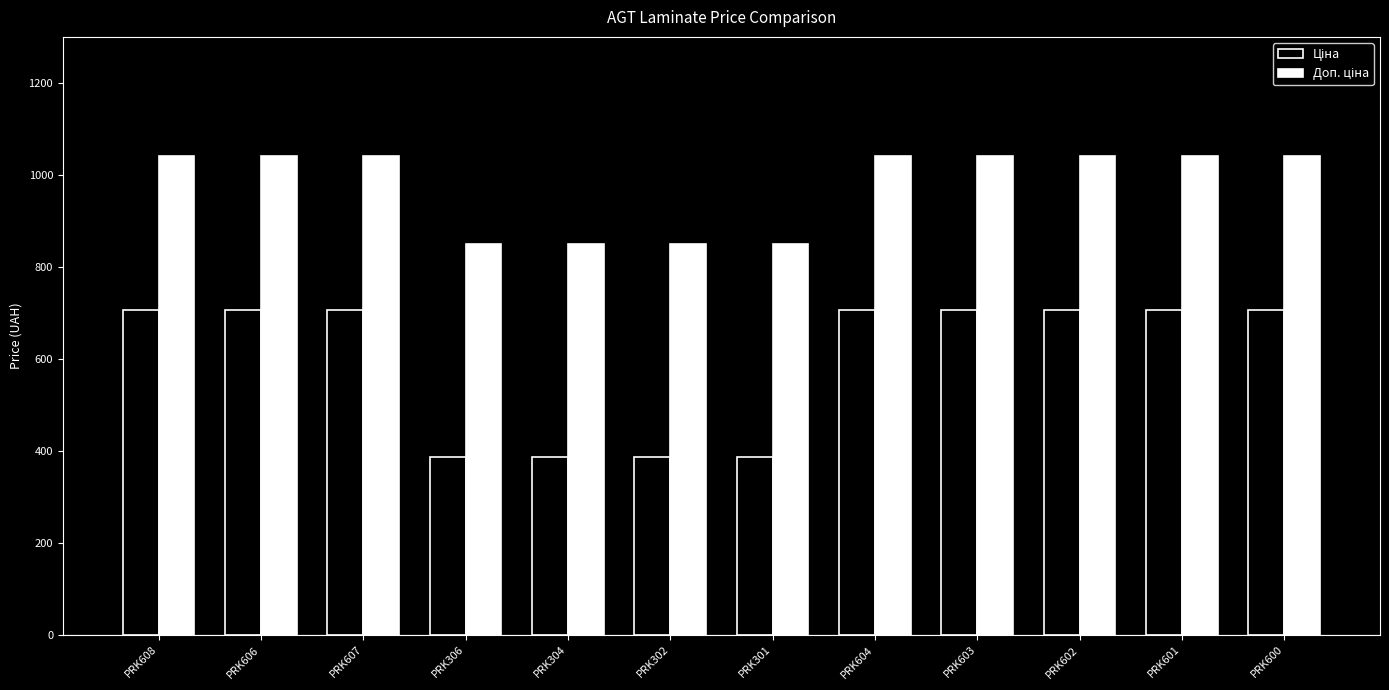

What is the total value across all series at PRK604?

1747.5